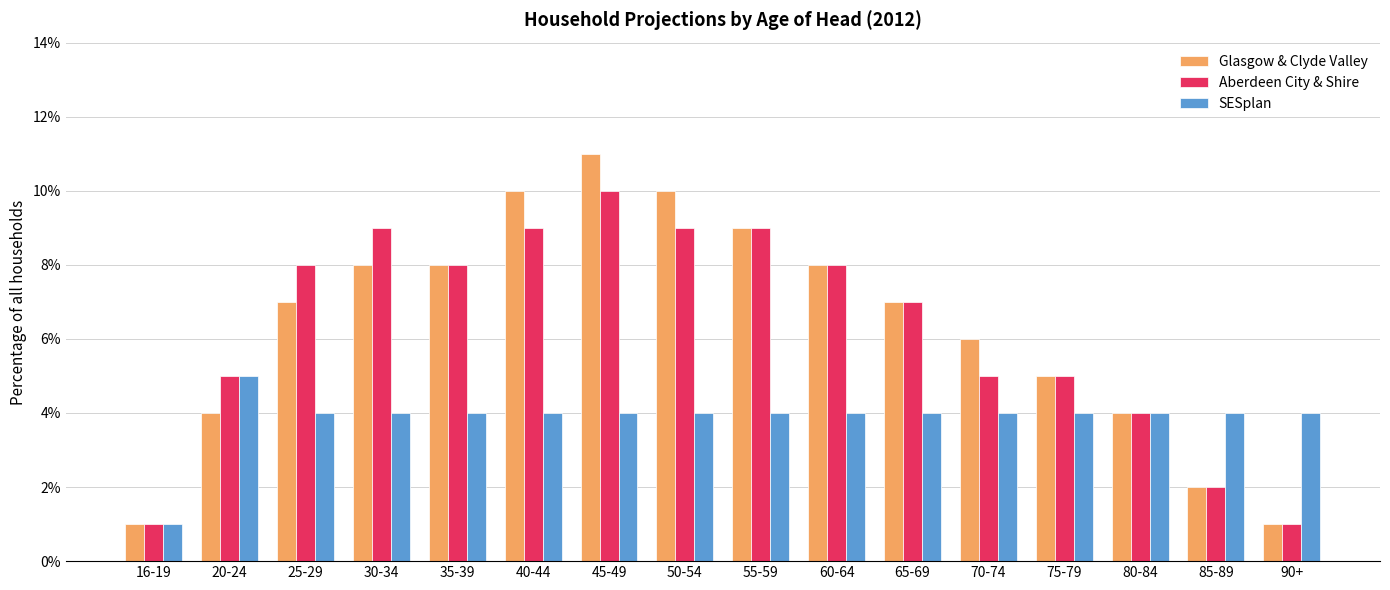

Is the value of Glasgow & Clyde Valley at 85-89 greater than the value of SESplan at 35-39?

No